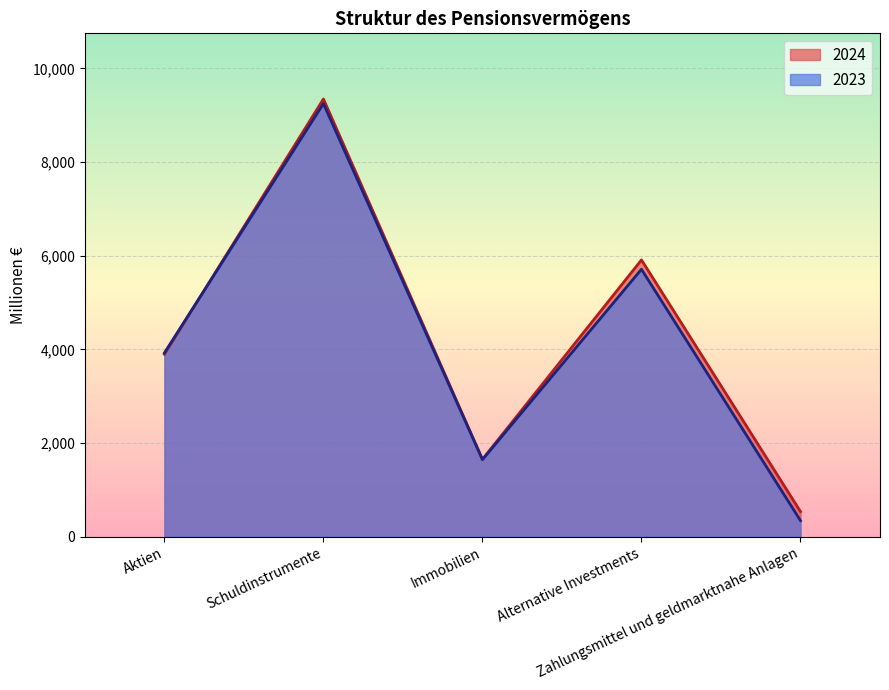

Rank the series at Schuldinstrumente from lowest to highest value.

2023, 2024